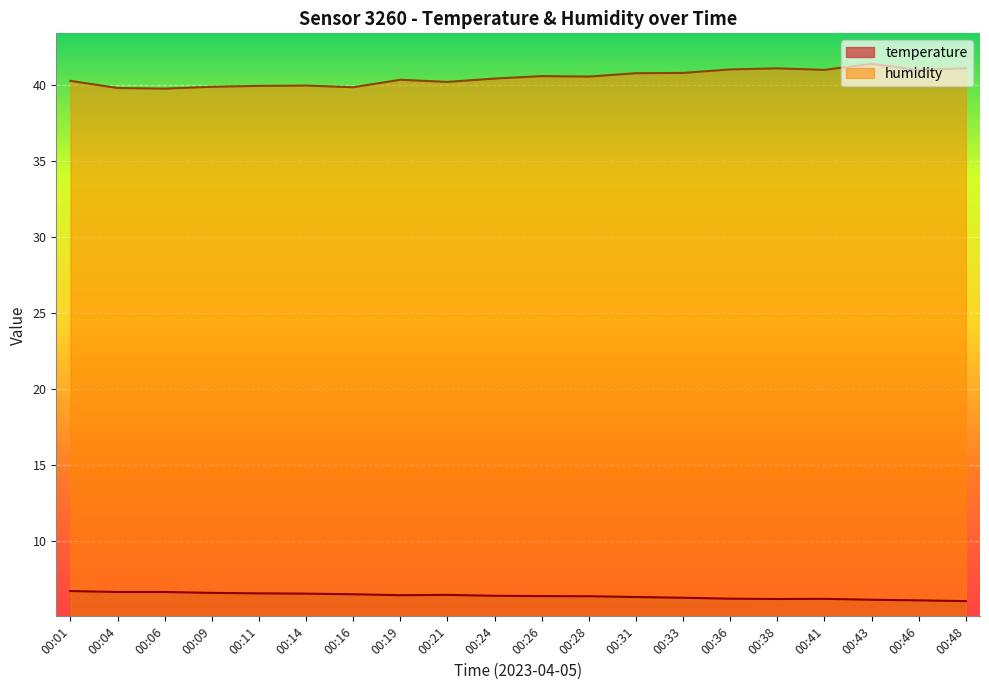

True or false: temperature has a value of 3.4 at 00:26.

False